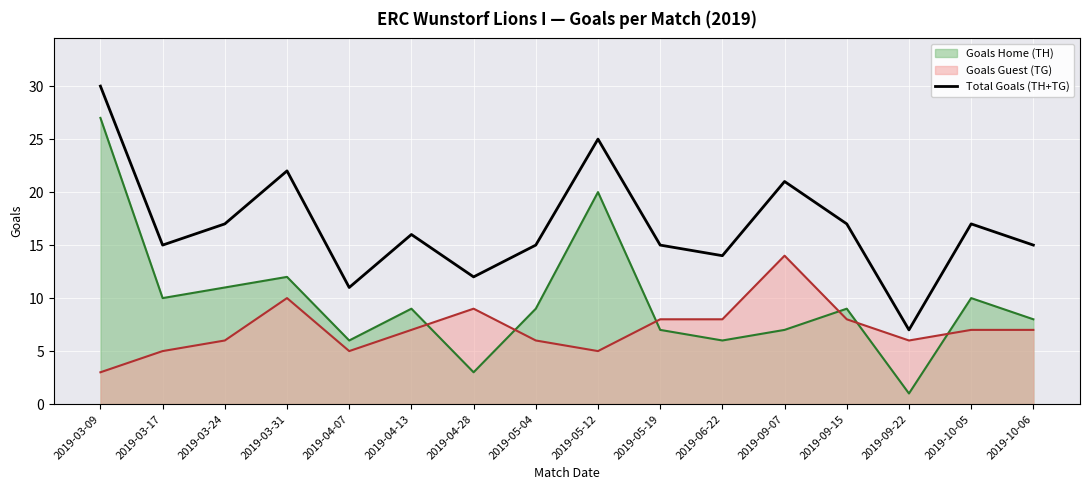

How many lines are shown in the chart?

3